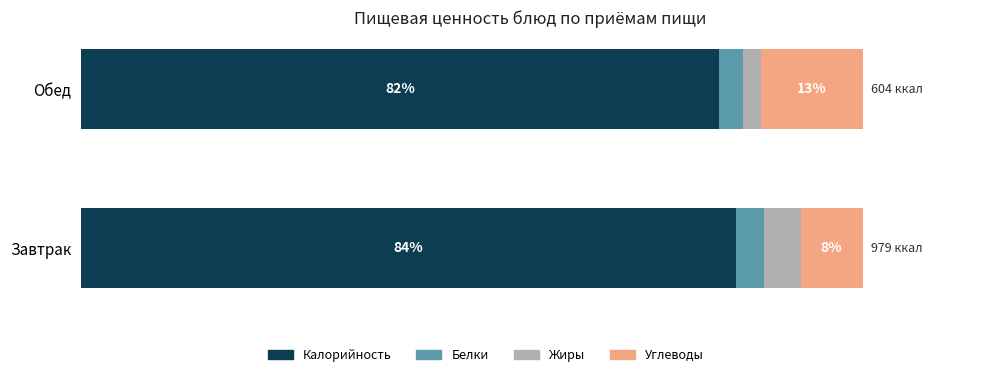

At which label is Калорийность closest to 82?

Обед